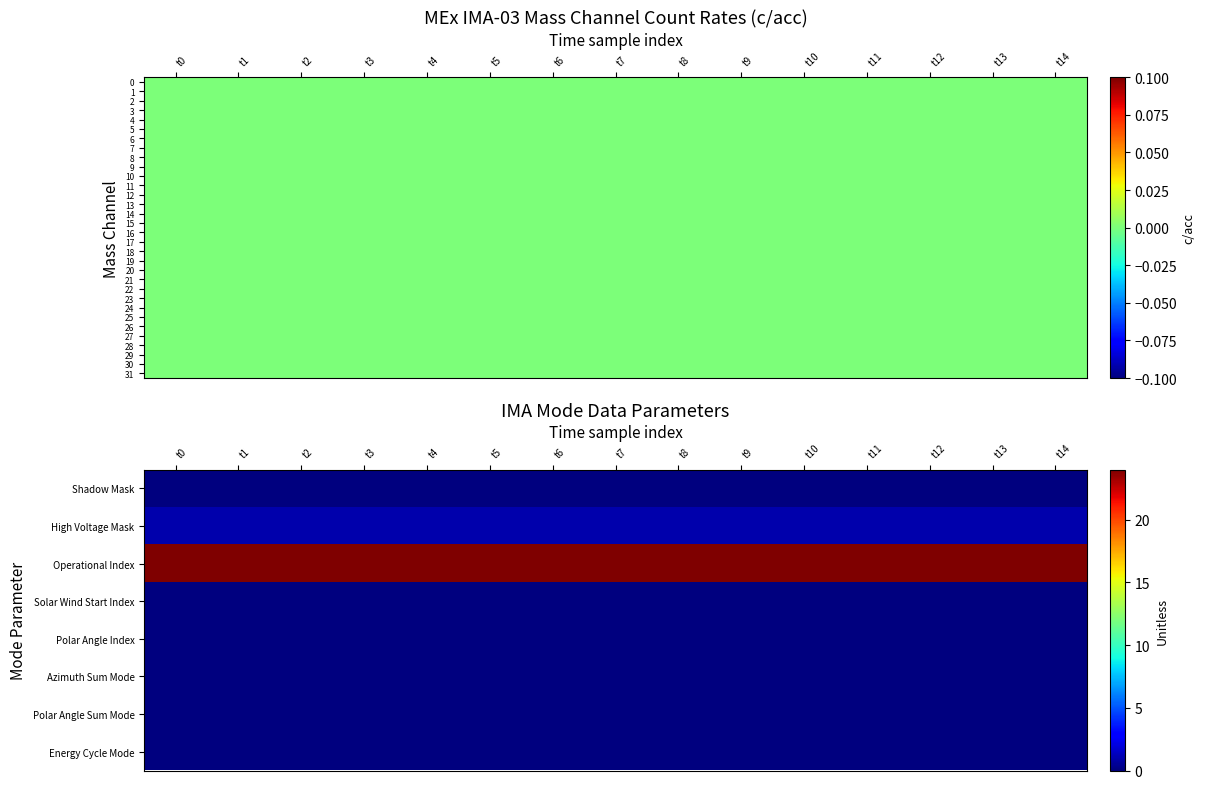

Count the number of categories in the chart.

15